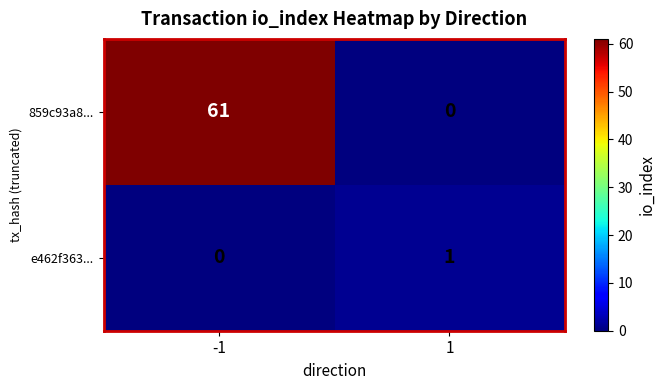

At how many categories does at least one series exceed 35?

1